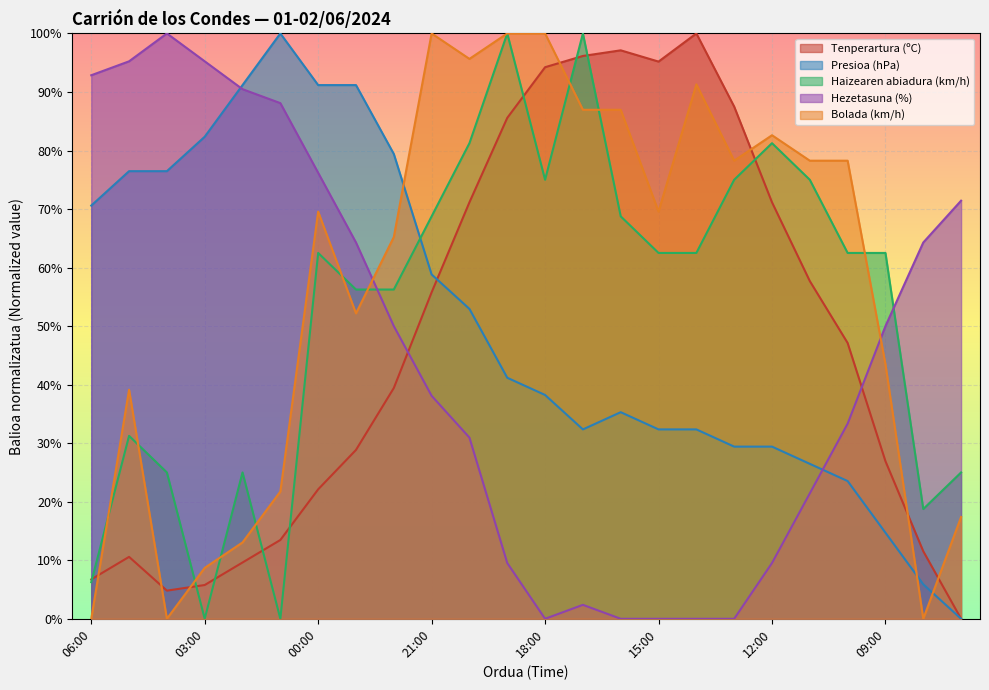

How many interior local valleys does the Presioa (hPa) series have?

1